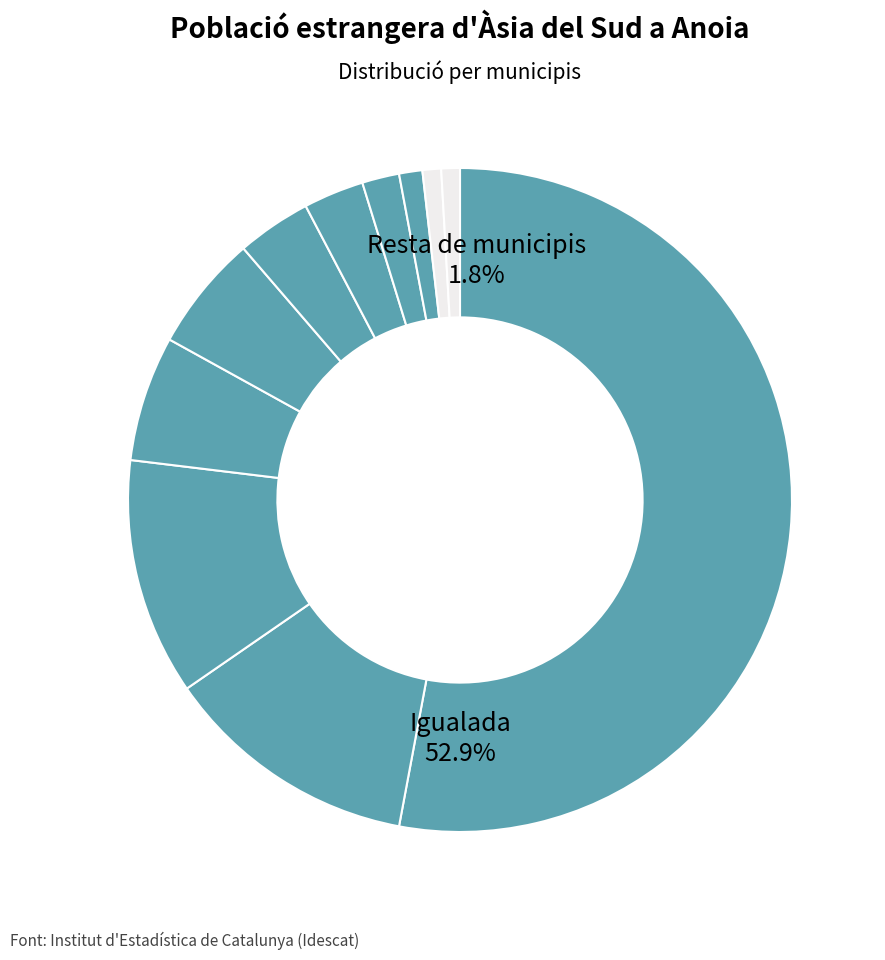

To the nearest percent, what percentage of the pie is Piera?

12%